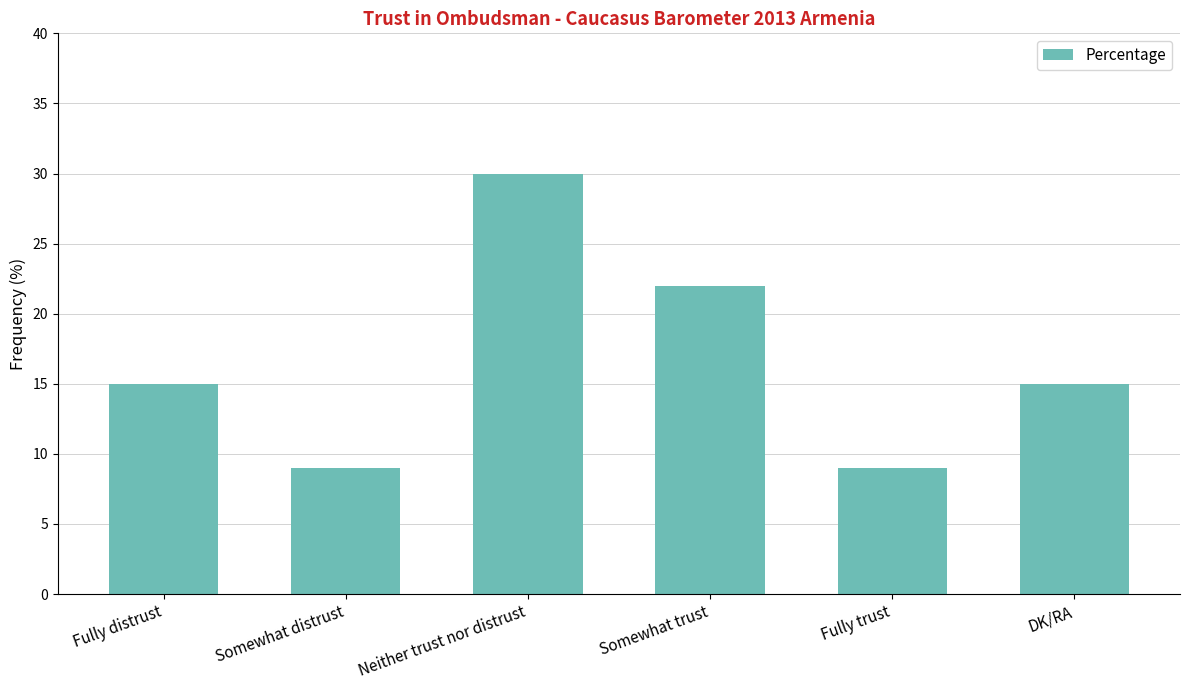

What is the sum of the values at Fully trust and Somewhat distrust?

18